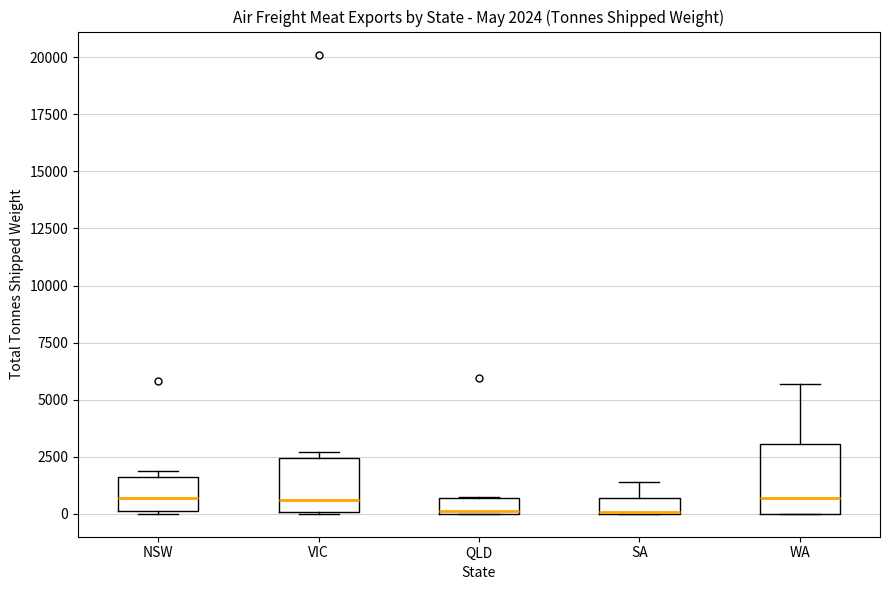

Comparing the boxes themselves (not the whiskers), which one is the tallest?

WA